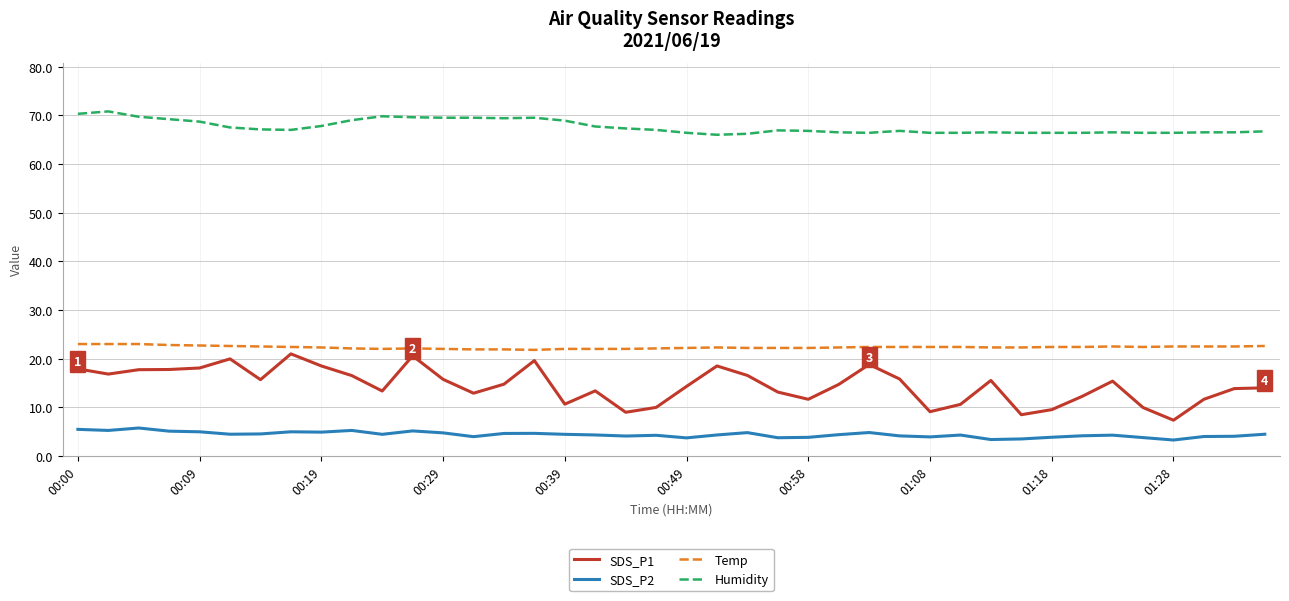

Which series has the largest total across all categories?

Humidity